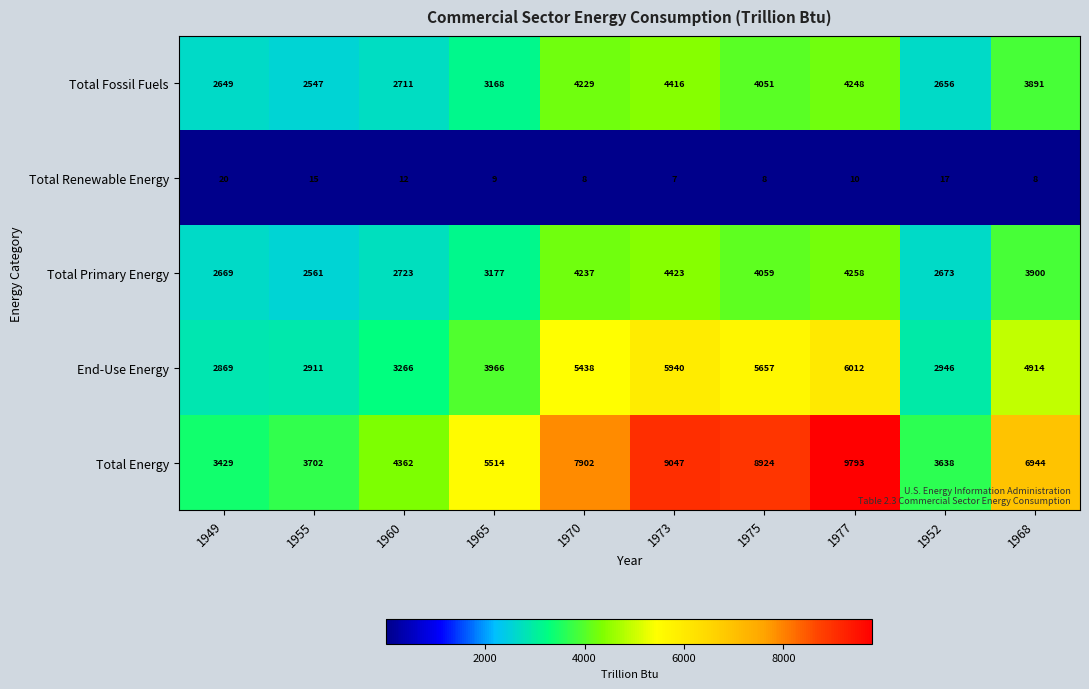

At which label is End-Use Energy closest to 4440?

1965